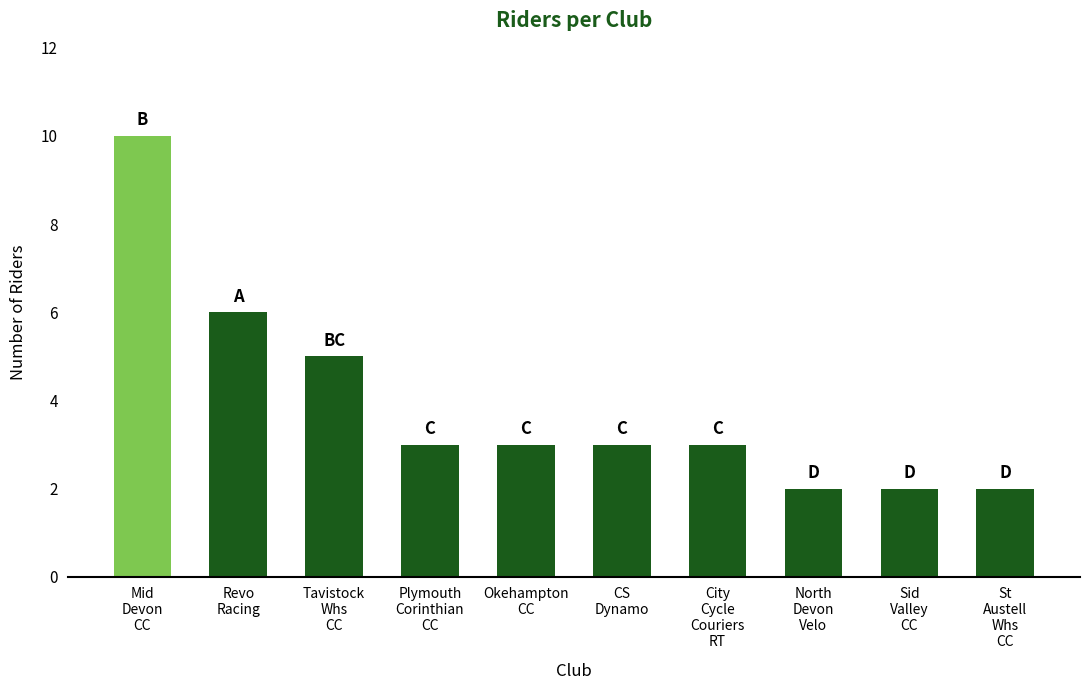

What is the average value?

4